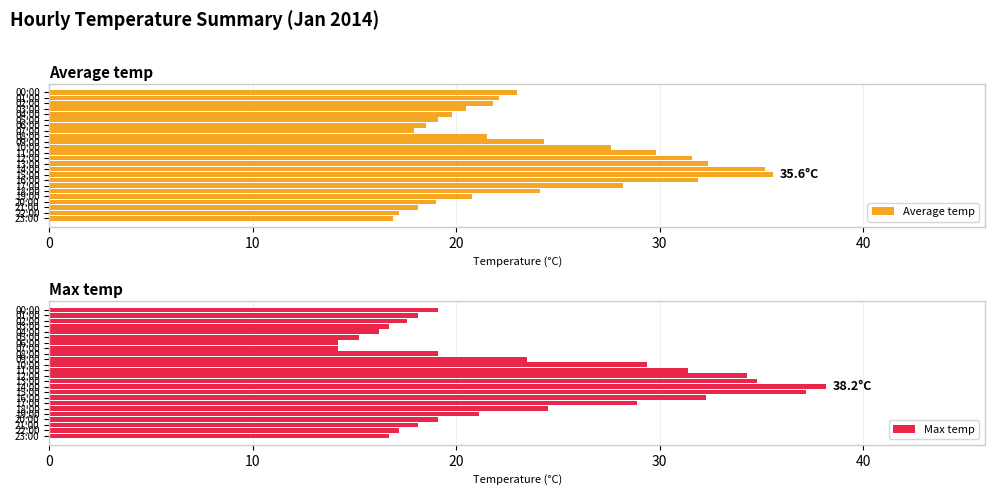

What is the maximum value for Average temp?

35.6